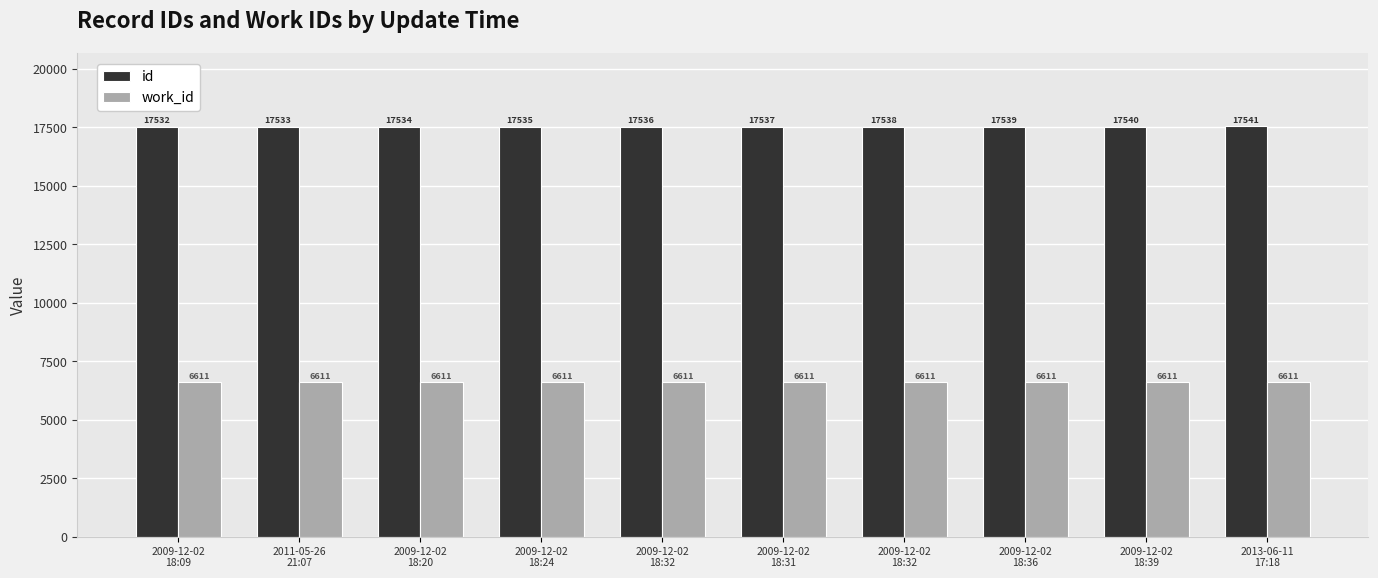

Does the chart contain any negative values?

No